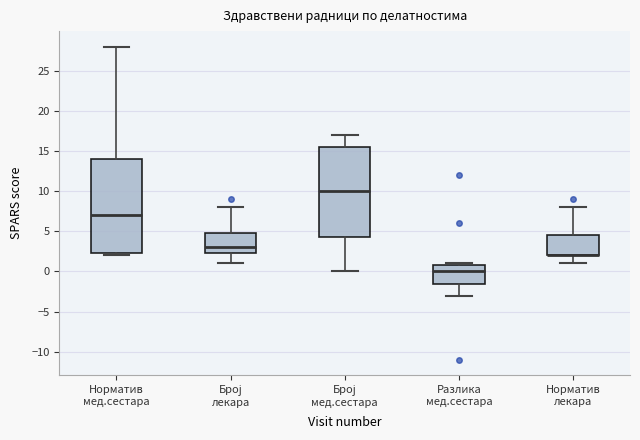

Comparing the boxes themselves (not the whiskers), which one is the tallest?

Норматив мед.сестара